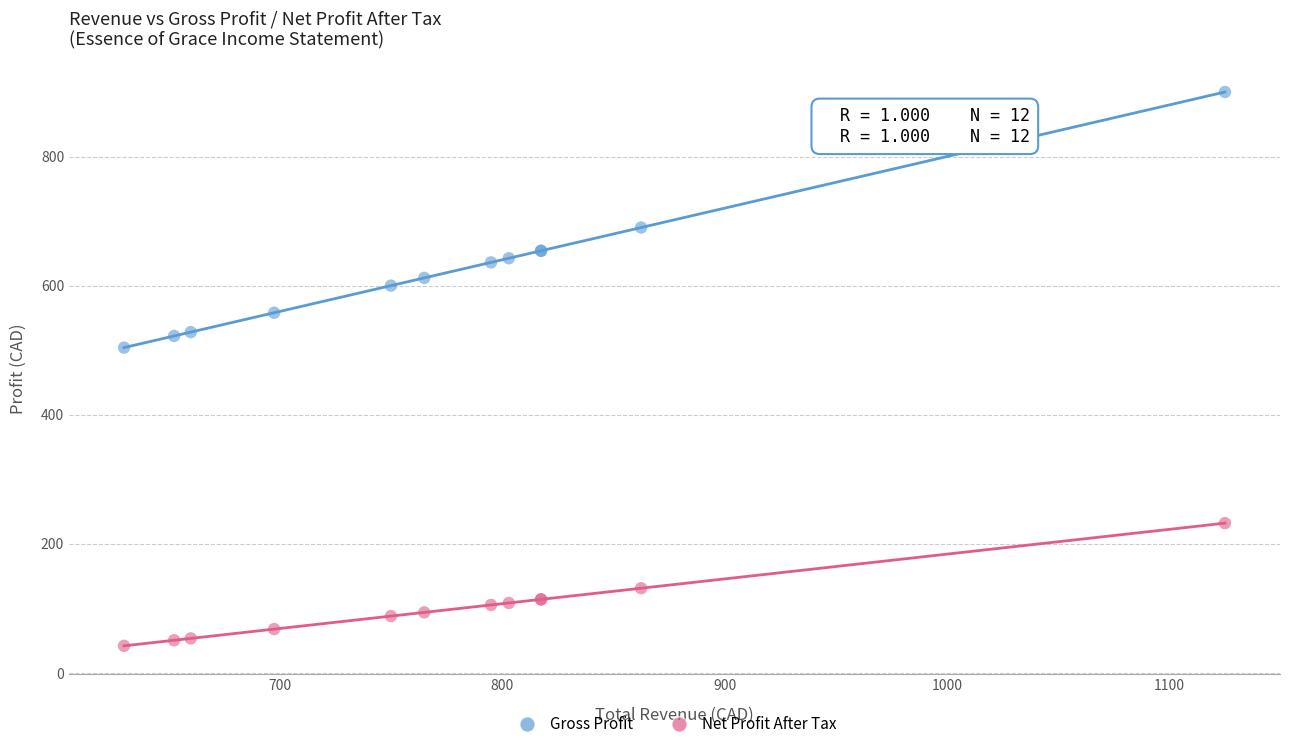

What is the X range (max minus min) for the scatter plot?

495.0